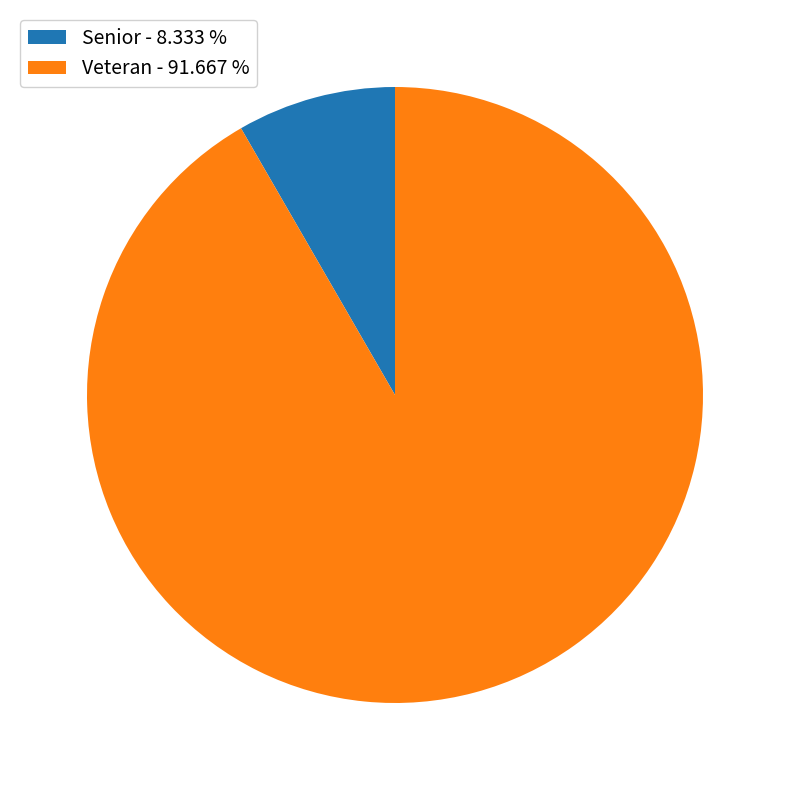

Combined, do Veteran and Senior account for over 50%?

Yes